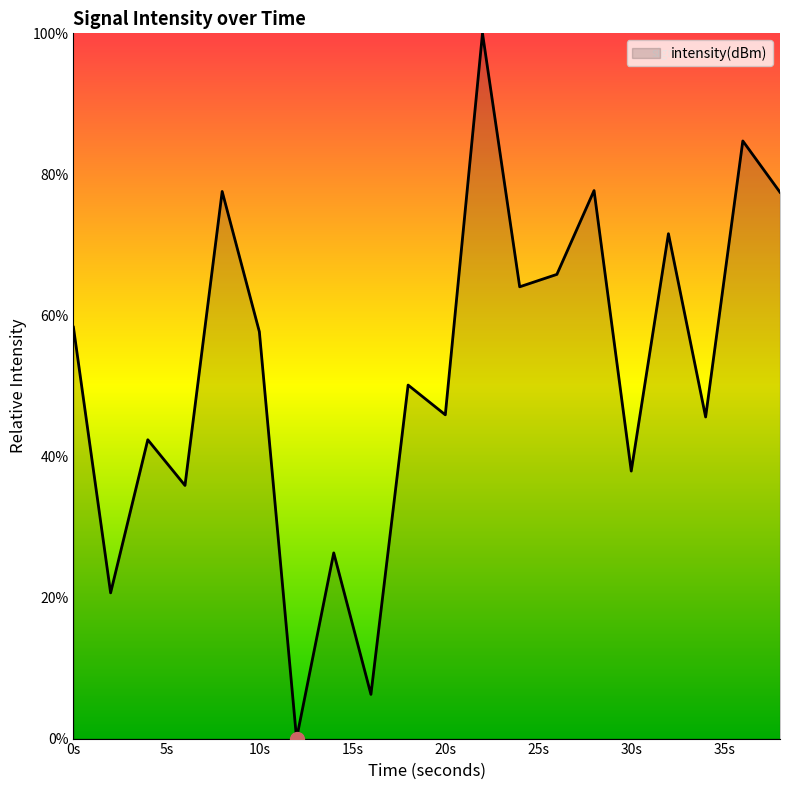

What is the greatest value displayed?

100.0